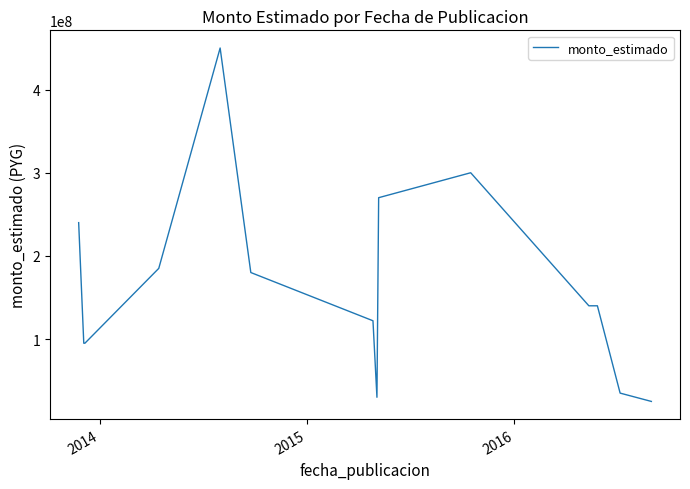

What is the minimum value shown in the chart?

25000000.0